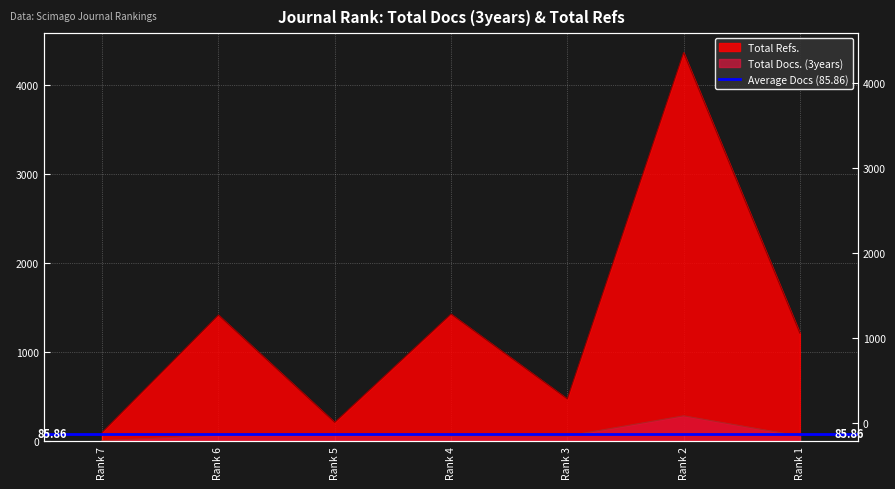

Rank the series by their average value, from highest to lowest.

Total Refs., Total Docs. (3years)